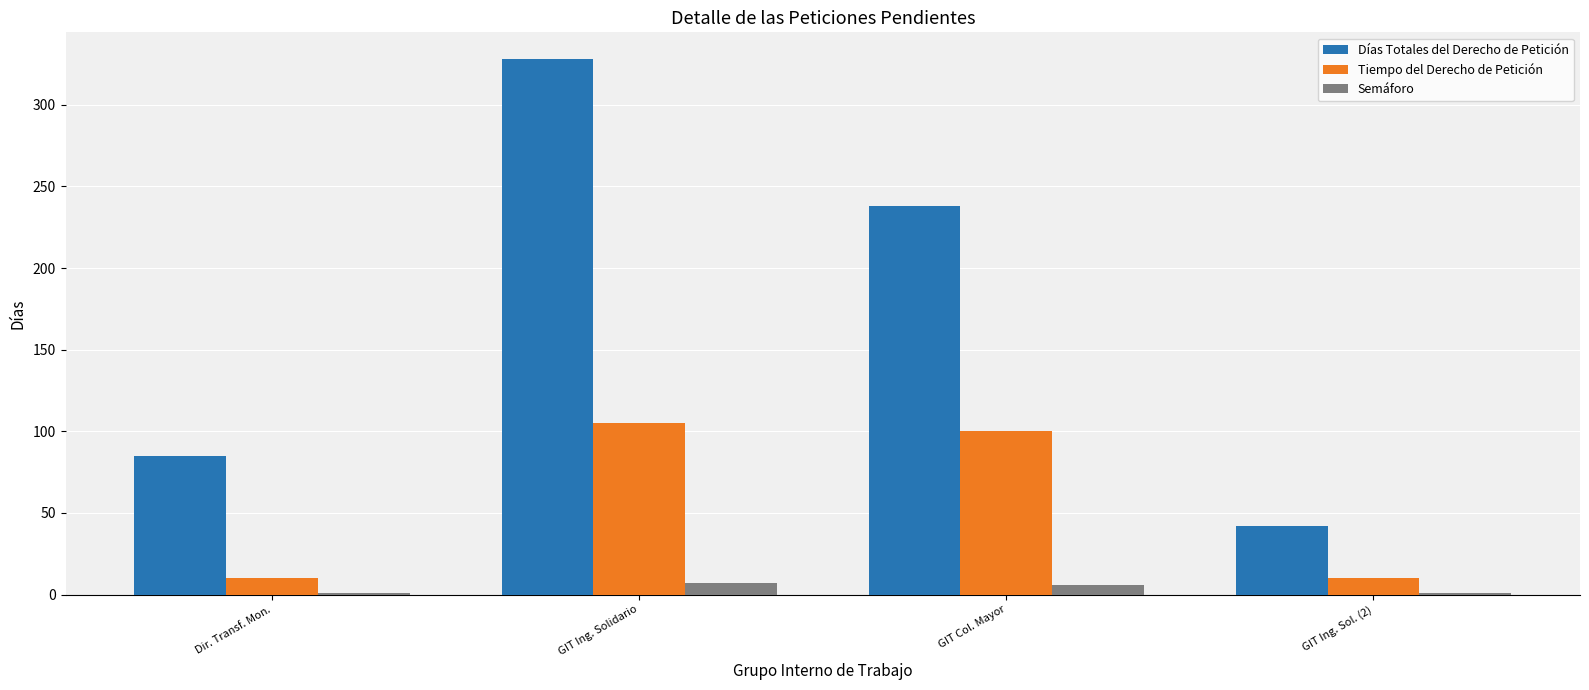

Which series has the largest total across all categories?

Días Totales del Derecho de Petición